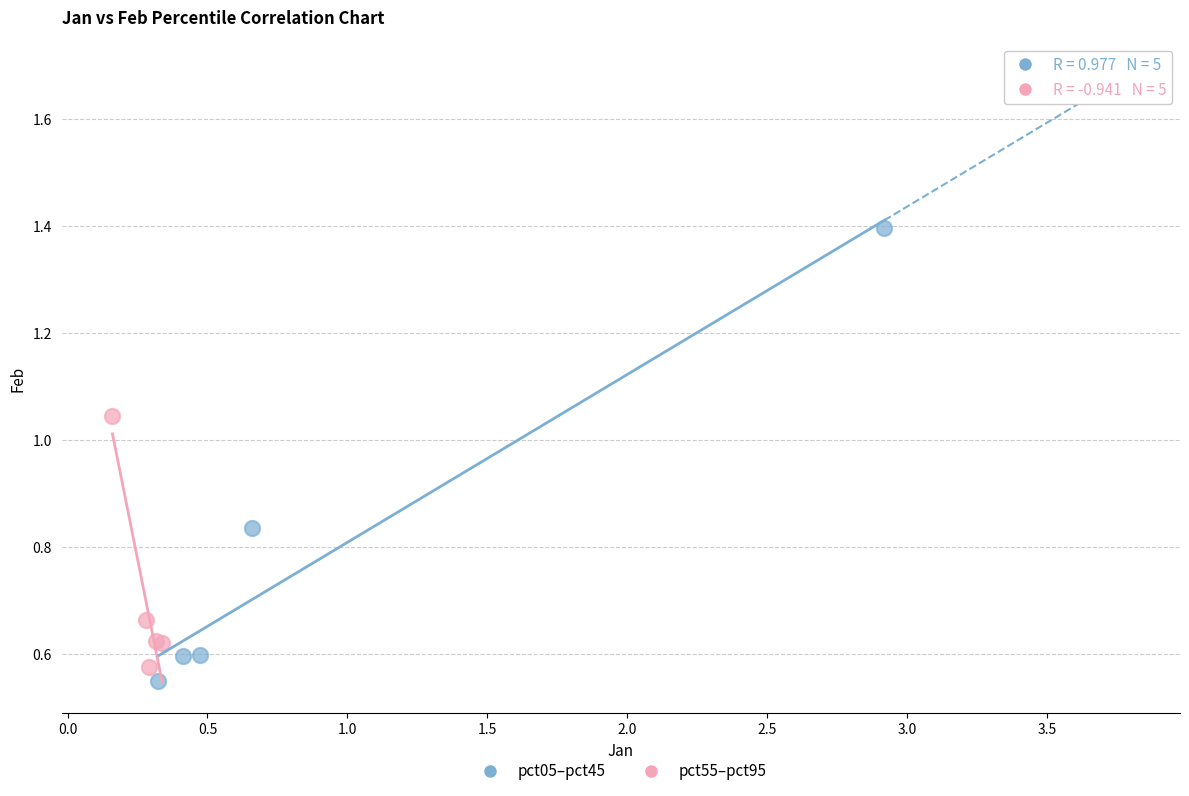

Which series reaches the maximum Y coordinate?

pct05–pct45